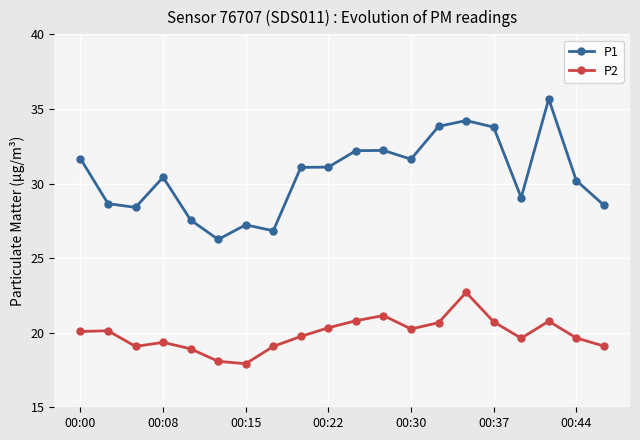

What is the sum of all P1 values?

610.5